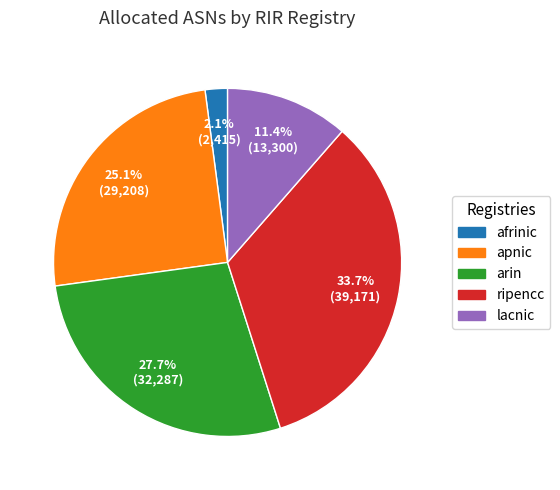

Between apnic and ripencc, which is larger?

ripencc